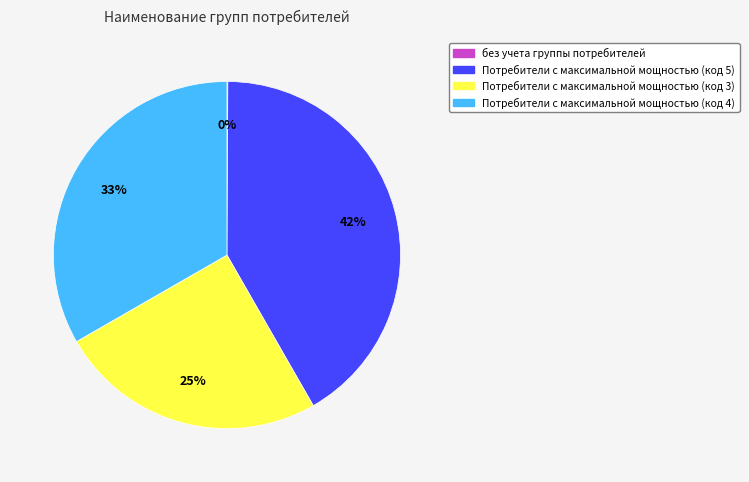

What is the ratio of the value at Потребители с максимальной мощностью (код 4) to the value at Потребители с максимальной мощностью (код 3)?

1.3